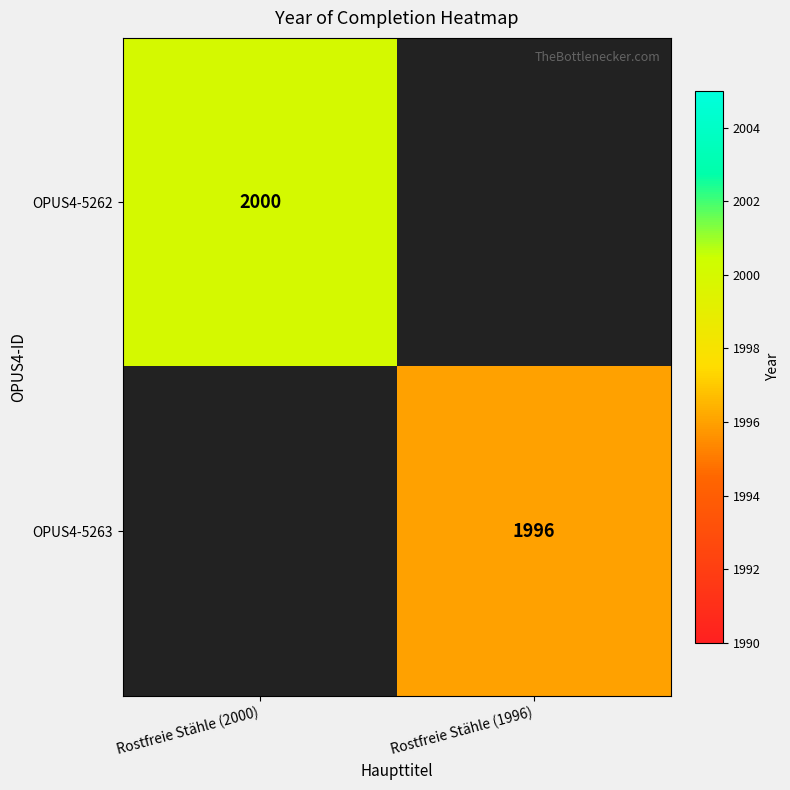

Is the value of OPUS4-5263 at Rostfreie Stähle (1996) greater than the value of OPUS4-5262 at Rostfreie Stähle (2000)?

No